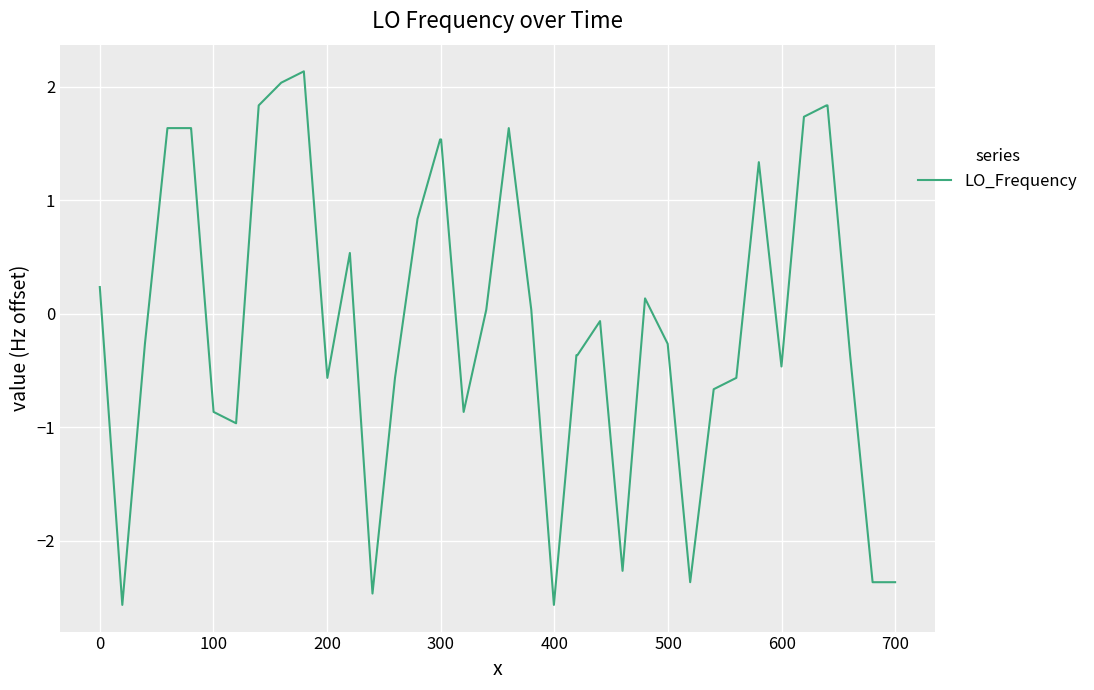

What is the difference between the maximum and minimum values?

4.7